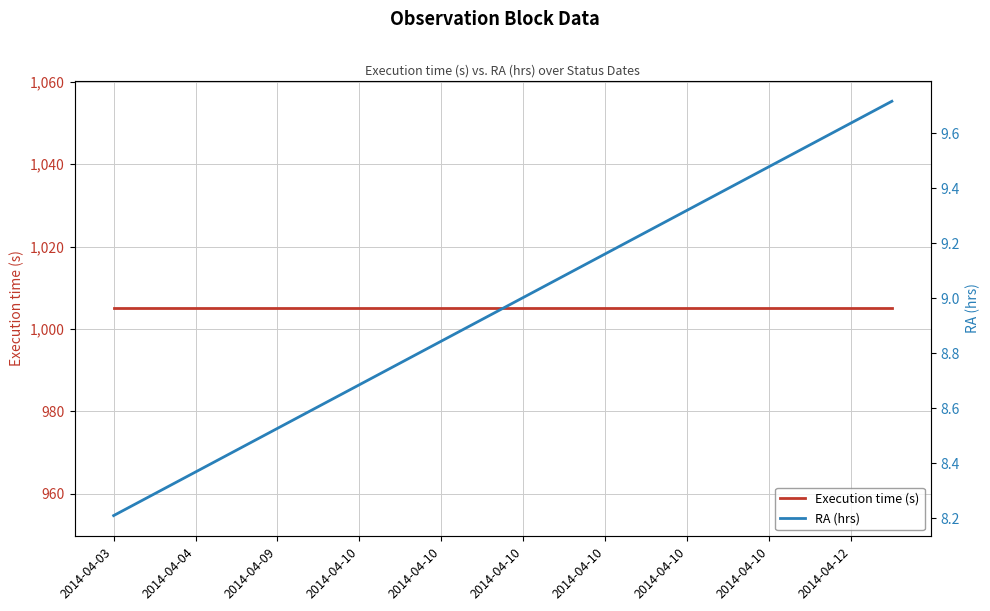

What is the label of the 16th point from the right?

2014-04-09